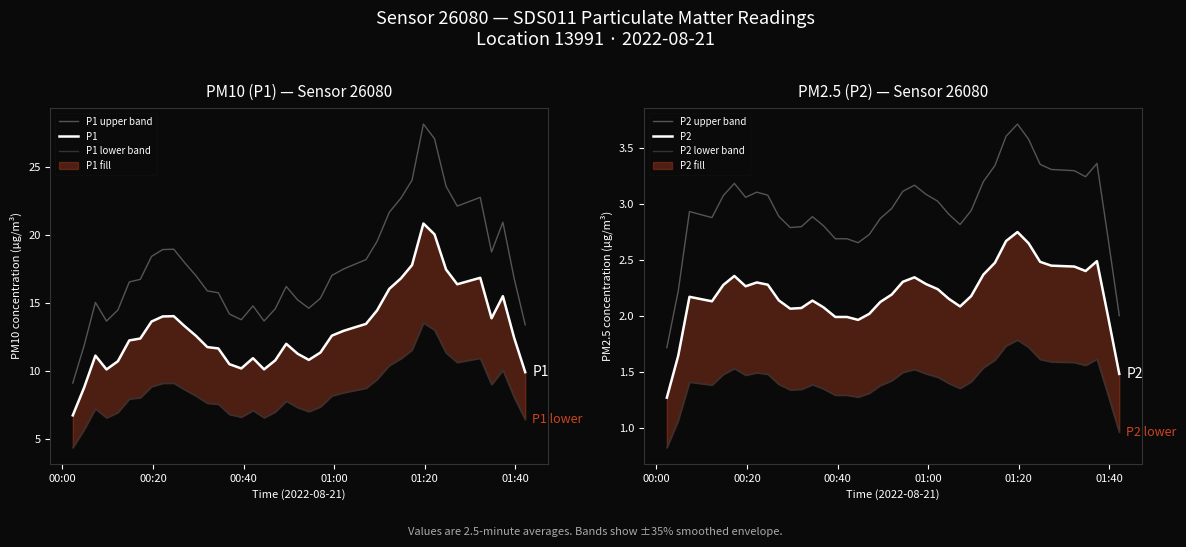

True or false: P2 upper band and P1 intersect in this chart.

False